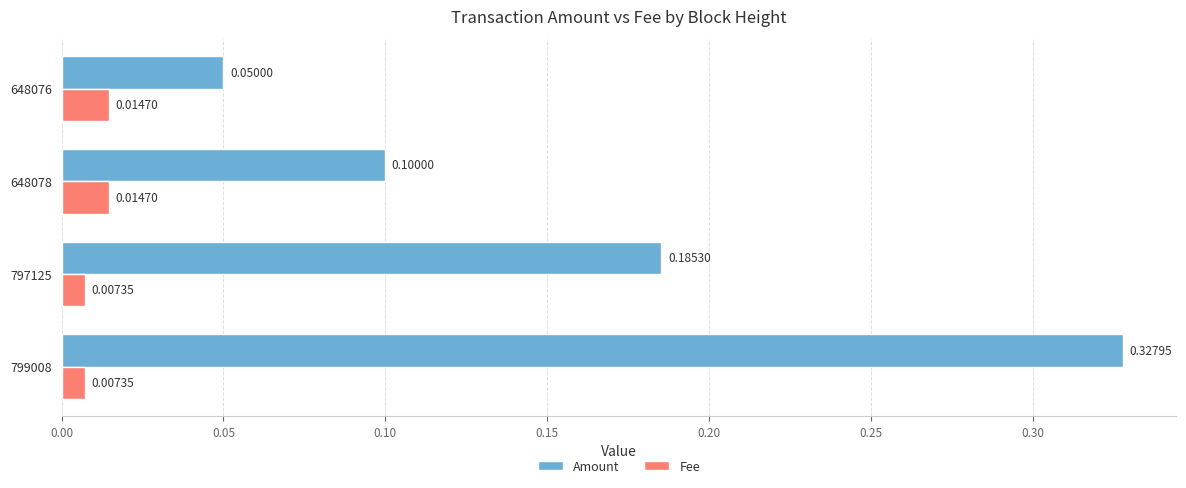

Between 799008 and 797125, which series saw the biggest shift?

Amount